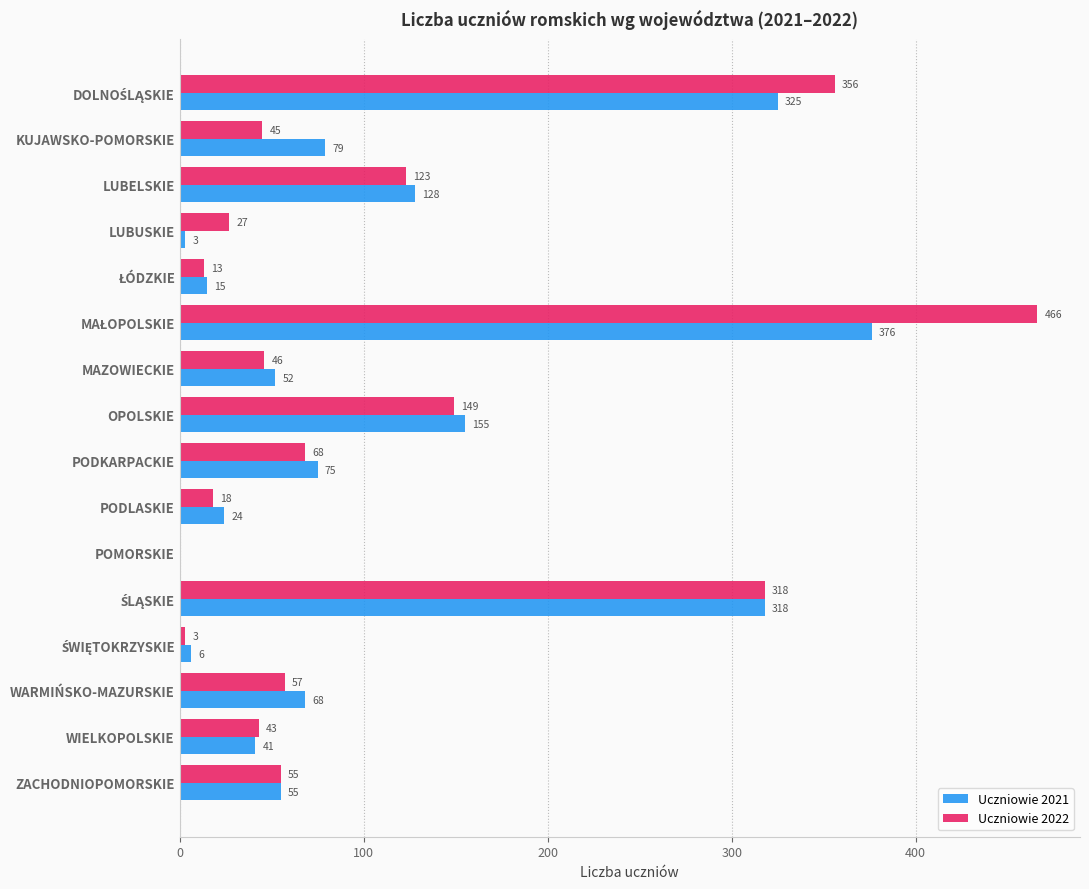

The Uczniowie 2022 series shows 21 at WIELKOPOLSKIE. True or false?

False